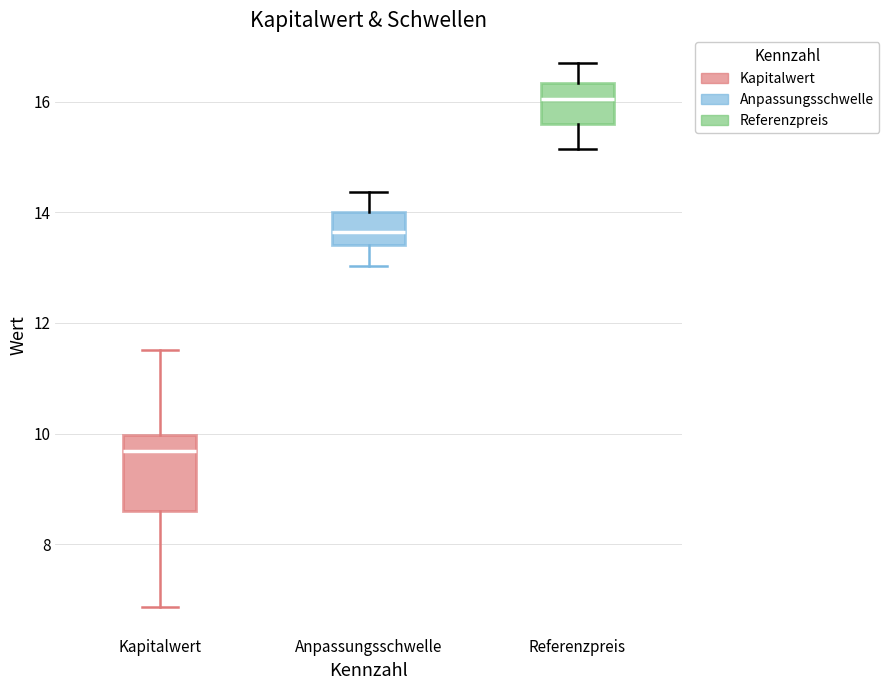

Reading left to right, read every box against the y-axis: the position of its median line, the range the box covers, and the ends of its whiskers. The values are not printed on the chart, so give them approximately, as read against the axis.

Kapitalwert: median 9.6, box 8.6 to 10.0, whiskers 6.8 to 11.6
Anpassungsschwelle: median 13.6, box 13.4 to 14.0, whiskers 13.0 to 14.4
Referenzpreis: median 16.0, box 15.6 to 16.4, whiskers 15.2 to 16.8